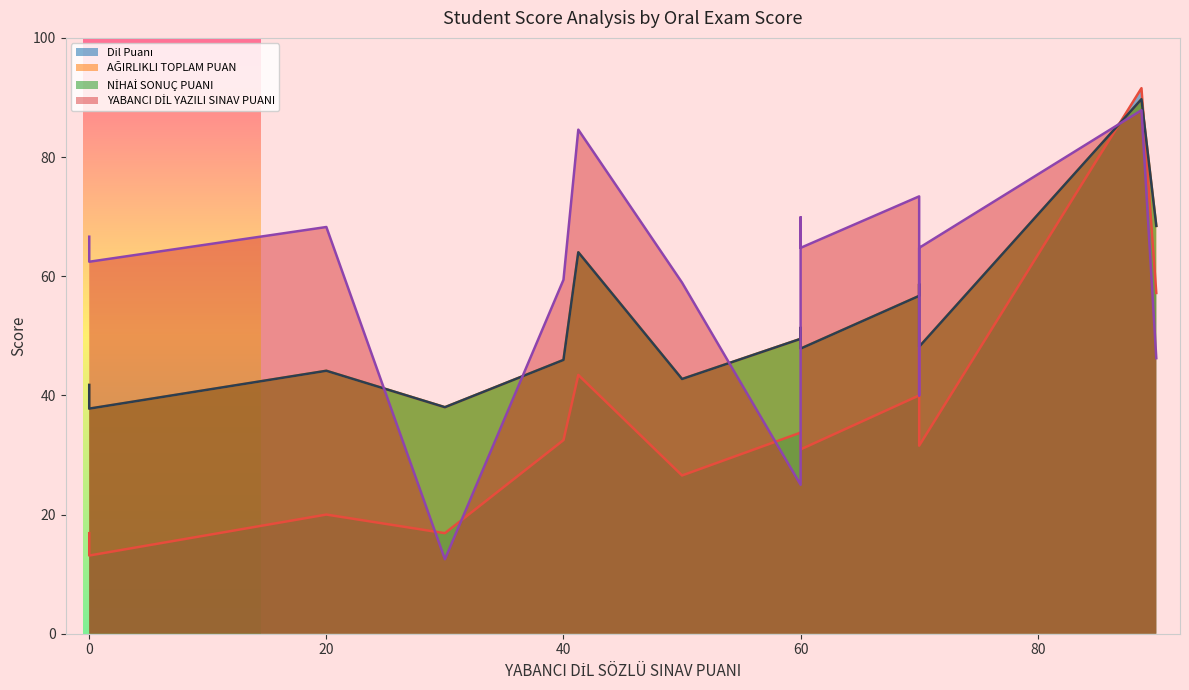

What is the difference between the second highest and second lowest values in the AĞIRLIKLI TOPLAM PUAN series?

30.4